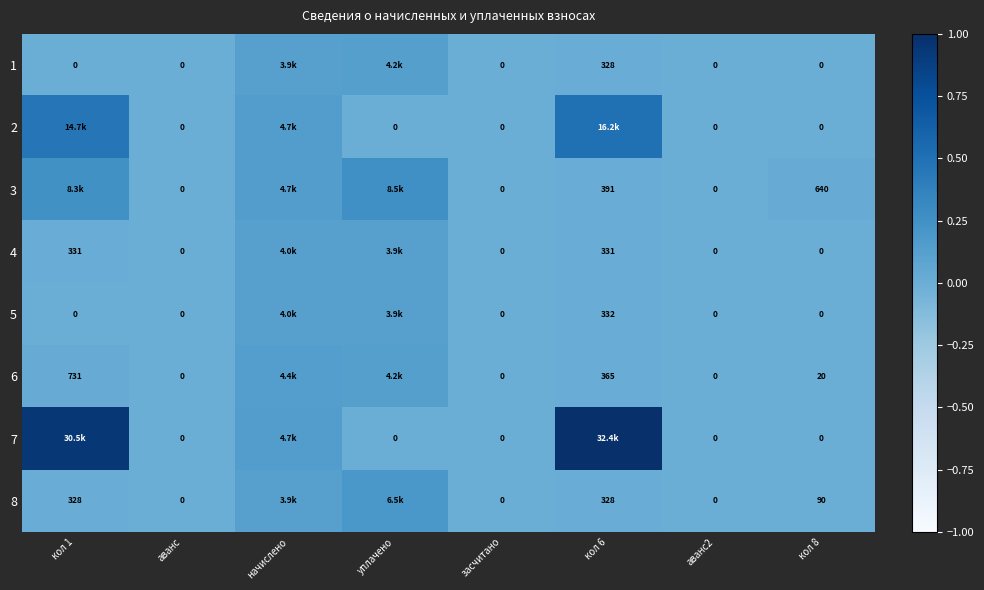

Is the value of 3 at кол 6 greater than the value of 1 at аванс2?

Yes